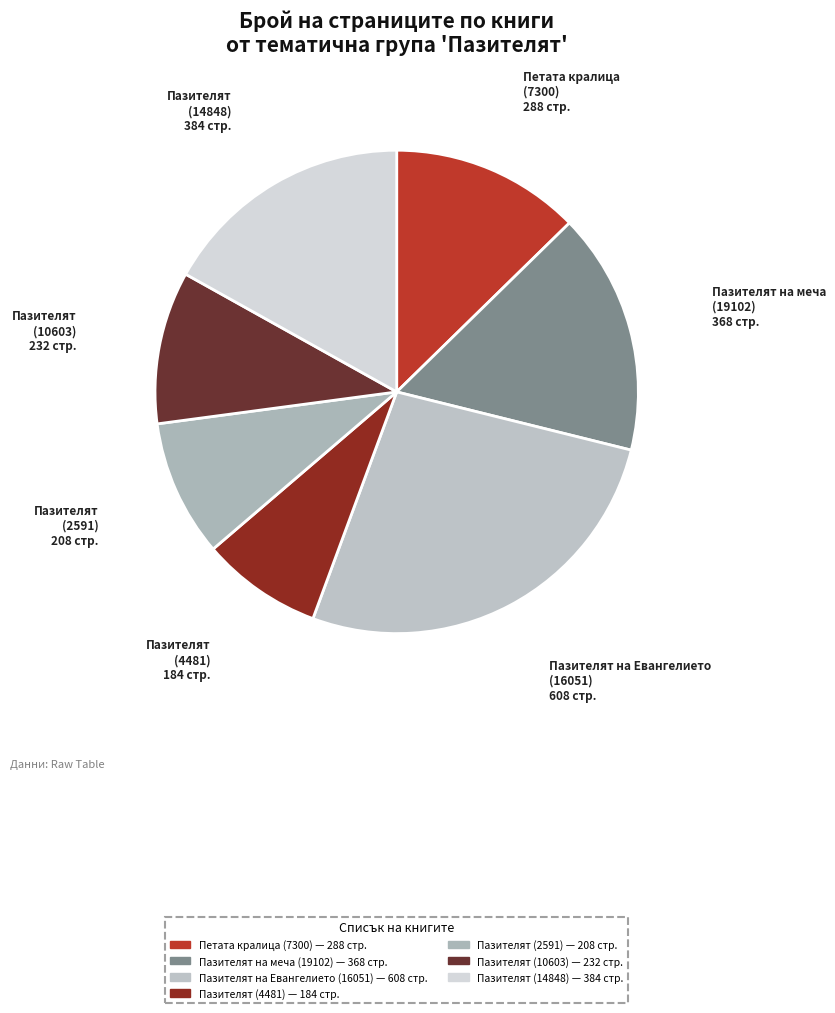

The Пазителят на Евангелието (16051) slice represents 33% of the pie. True or false?

False